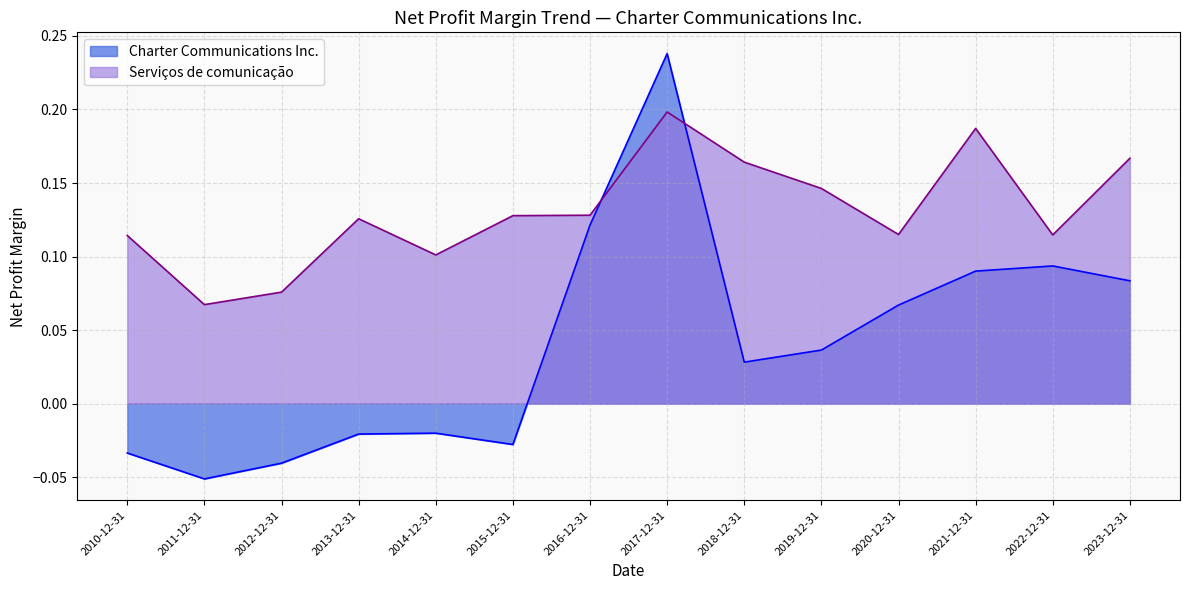

Reading left to right, extract all data points from this chart.

Charter Communications Inc.: 2023-12-31=0.1	2022-12-31=0.1	2021-12-31=0.1	2020-12-31=0.1	2019-12-31=0.0	2018-12-31=0.0	2017-12-31=0.2	2016-12-31=0.1	2015-12-31=-0.0	2014-12-31=-0.0	2013-12-31=-0.0	2012-12-31=-0.0	2011-12-31=-0.1	2010-12-31=-0.0
Serviços de comunicação: 2023-12-31=0.2	2022-12-31=0.1	2021-12-31=0.2	2020-12-31=0.1	2019-12-31=0.1	2018-12-31=0.2	2017-12-31=0.2	2016-12-31=0.1	2015-12-31=0.1	2014-12-31=0.1	2013-12-31=0.1	2012-12-31=0.1	2011-12-31=0.1	2010-12-31=0.1